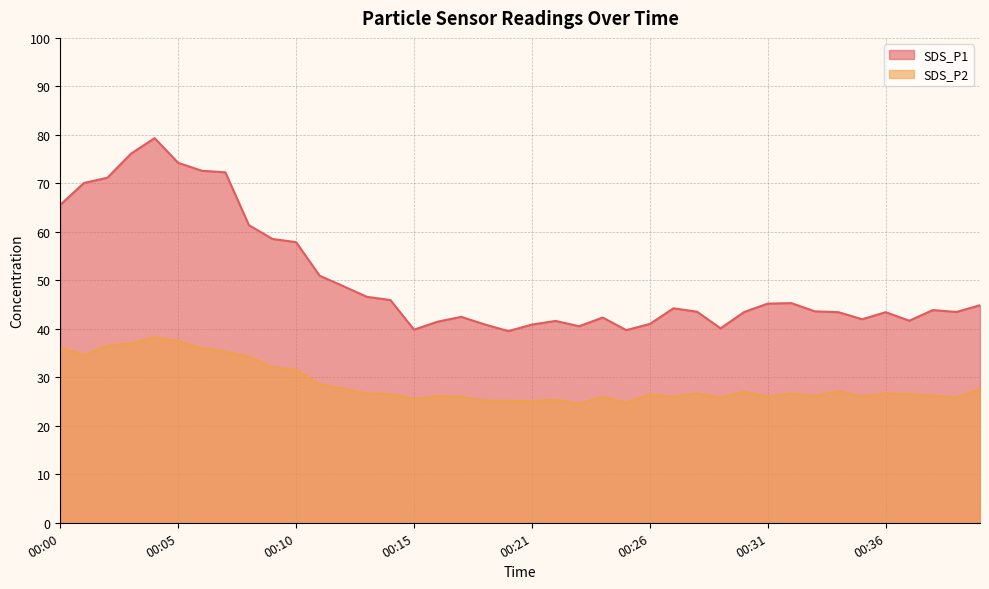

At 00:14, list the series in order from largest to smallest.

SDS_P1, SDS_P2